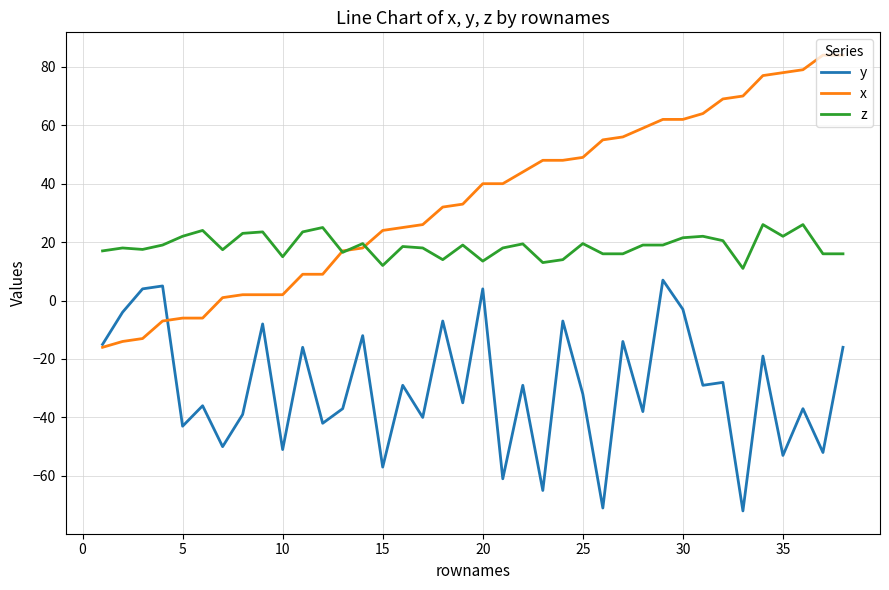

Rank the series by their maximum value, from lowest to highest.

y, z, x